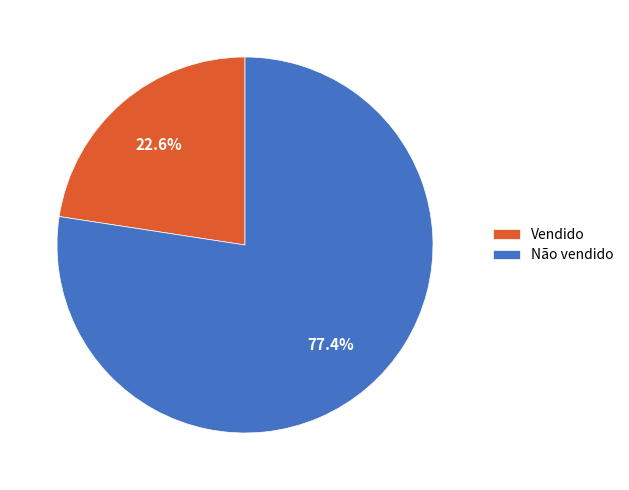

Approximately how many times larger is the value at Não vendido compared to Vendido?

3.4